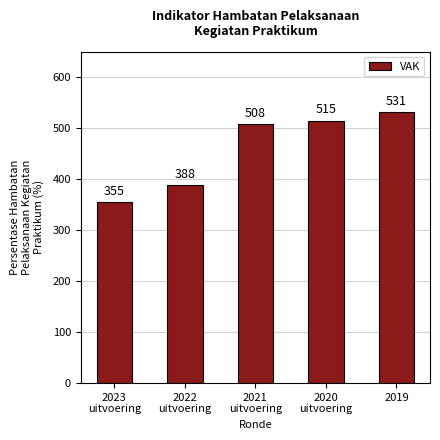

How many distinct data groups are displayed?

1